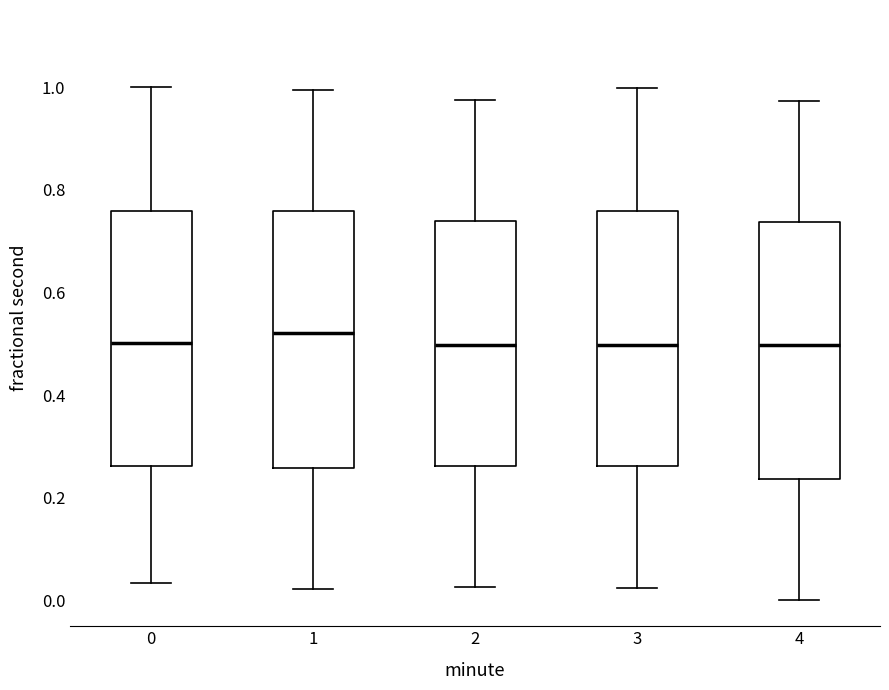

Where is the lower edge of the box at x = 3 on the y-axis? The values are not printed on the chart, so give them approximately, as read against the axis.

0.26